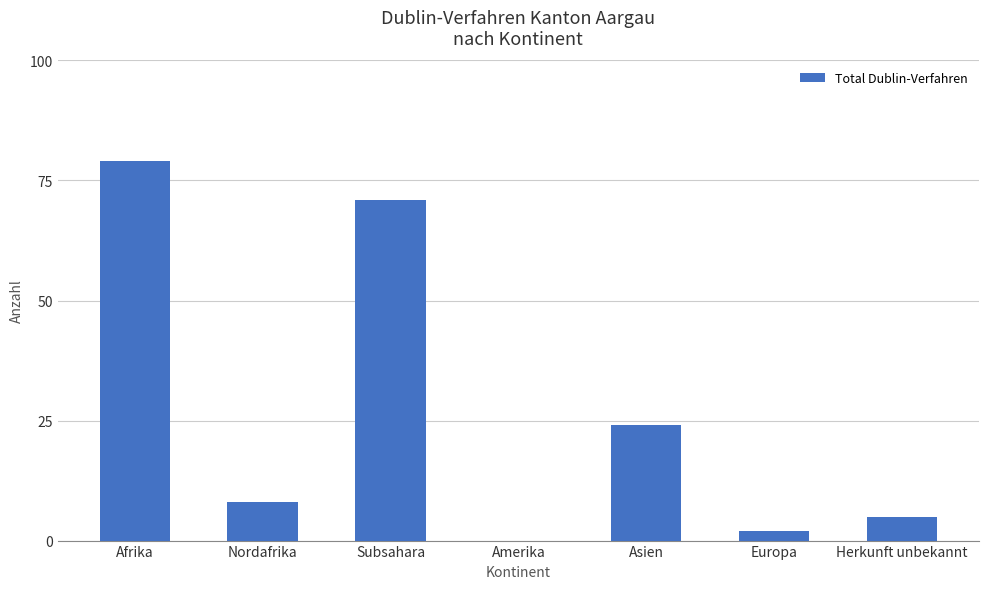

Which category has the highest value across all series?

Afrika